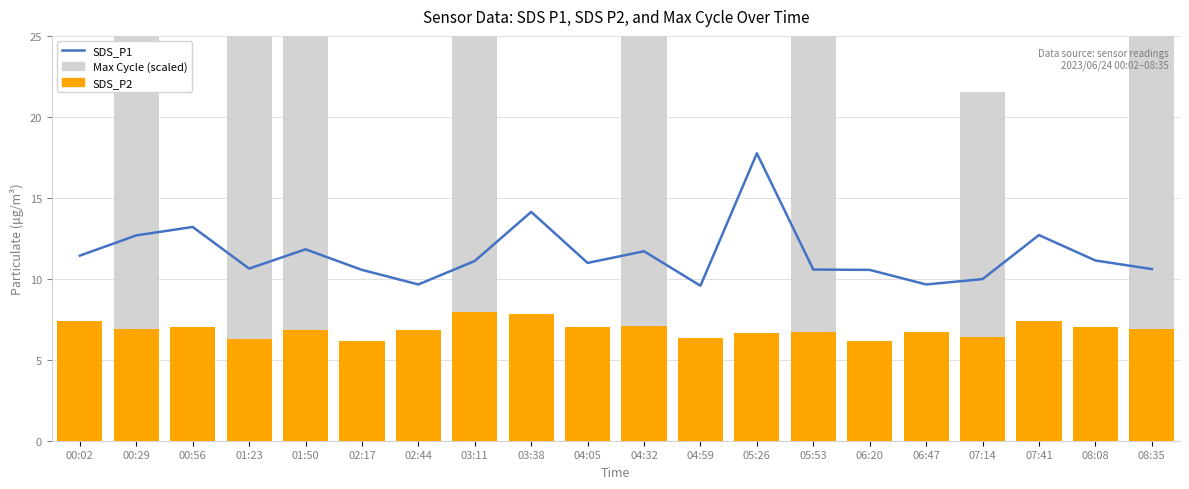

Between 05:26 and 05:53, which is larger?

05:26